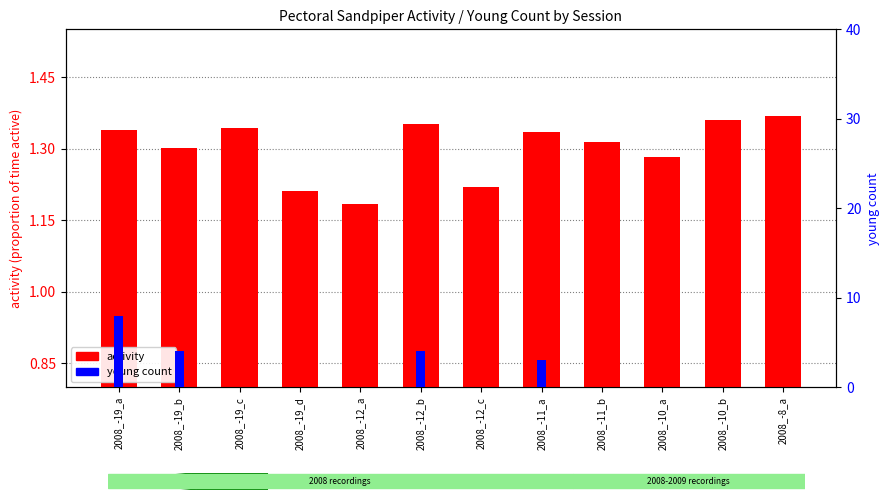

Which series has the largest range (max minus min)?

young count